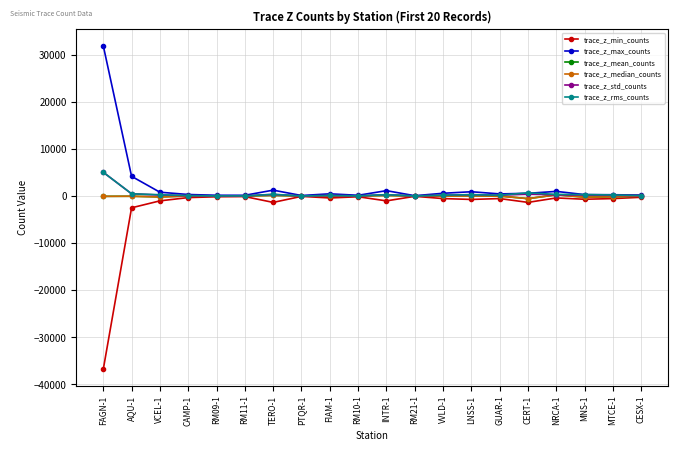

Which category has the lowest value in the trace_z_min_counts series?

FAGN-1